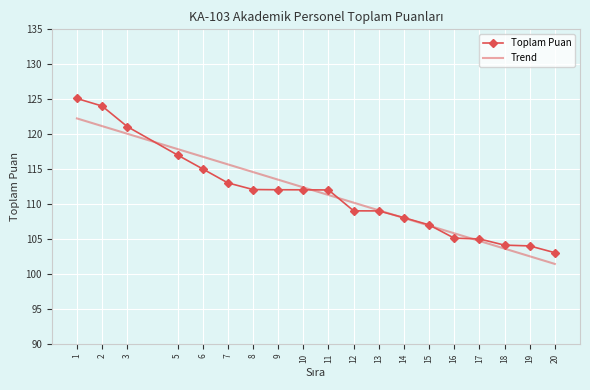

After their last crossing, which series has the higher values: Toplam Puan or Trend?

Toplam Puan